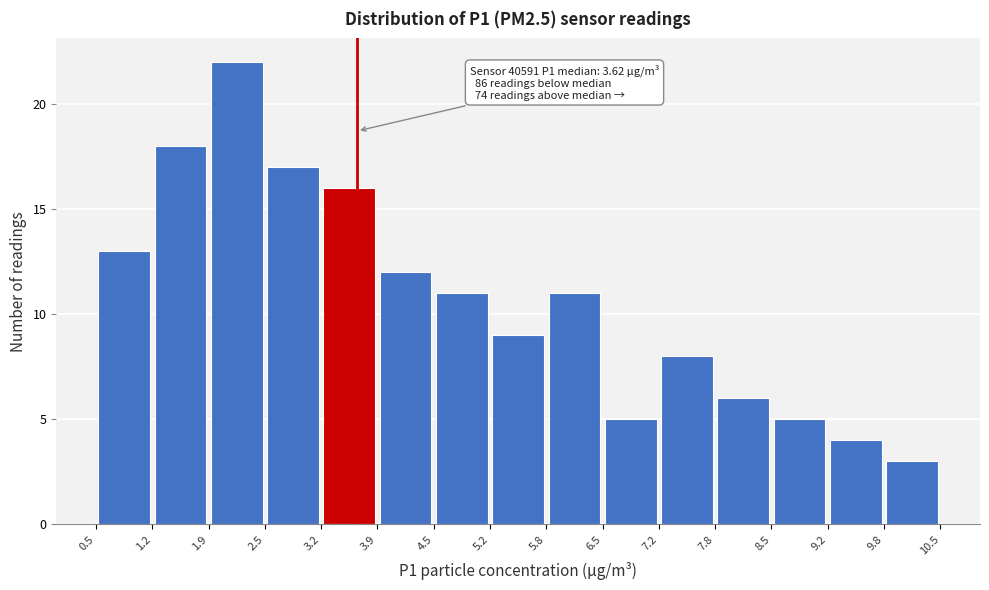

Over which range of the x-axis is the bar tallest?

1.9 to 2.5